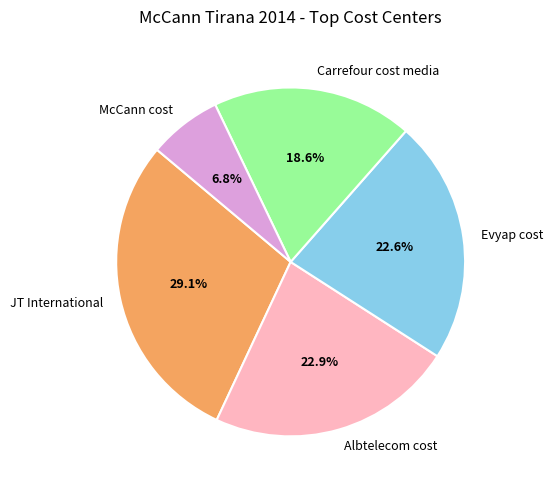

Approximately how many times larger is the value at Carrefour cost media compared to Albtelecom cost?

0.8